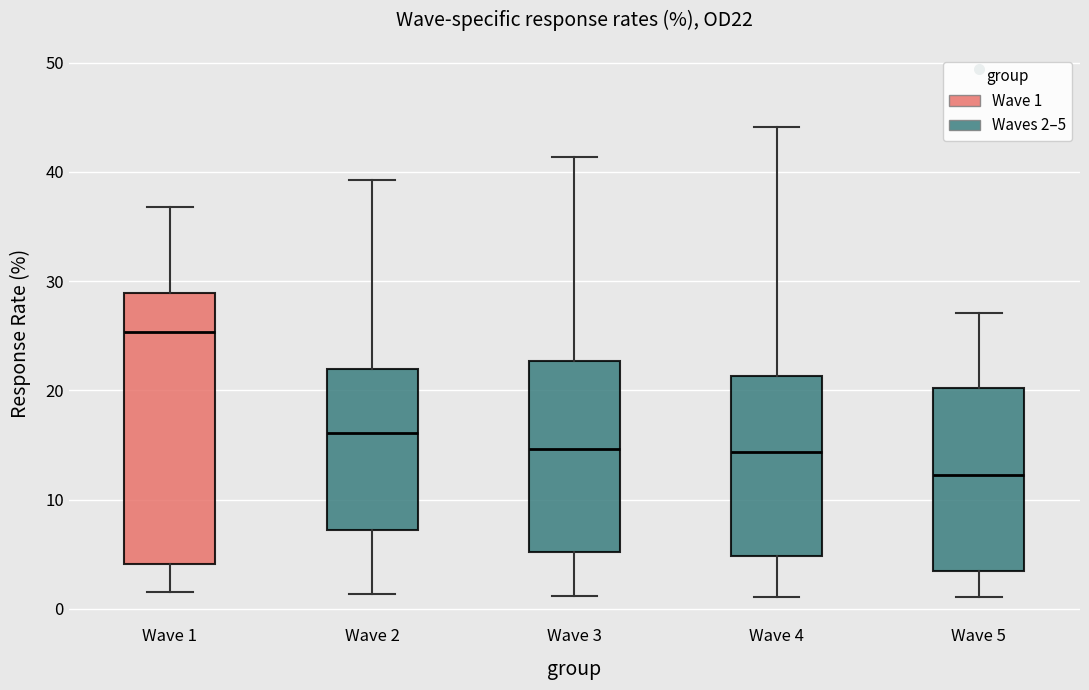

Reading left to right, transcribe this box plot: for each box, give where its median line is, the range the box spans, and where its two whiskers end, as read against the y-axis. The values are not printed on the chart, so give them approximately, as read against the axis.

Wave 1: median 25, box 4 to 29, whiskers 2 to 37
Wave 2: median 16, box 7 to 22, whiskers 1 to 39
Wave 3: median 15, box 5 to 23, whiskers 1 to 41
Wave 4: median 14, box 5 to 21, whiskers 1 to 44
Wave 5: median 12, box 4 to 20, whiskers 1 to 27